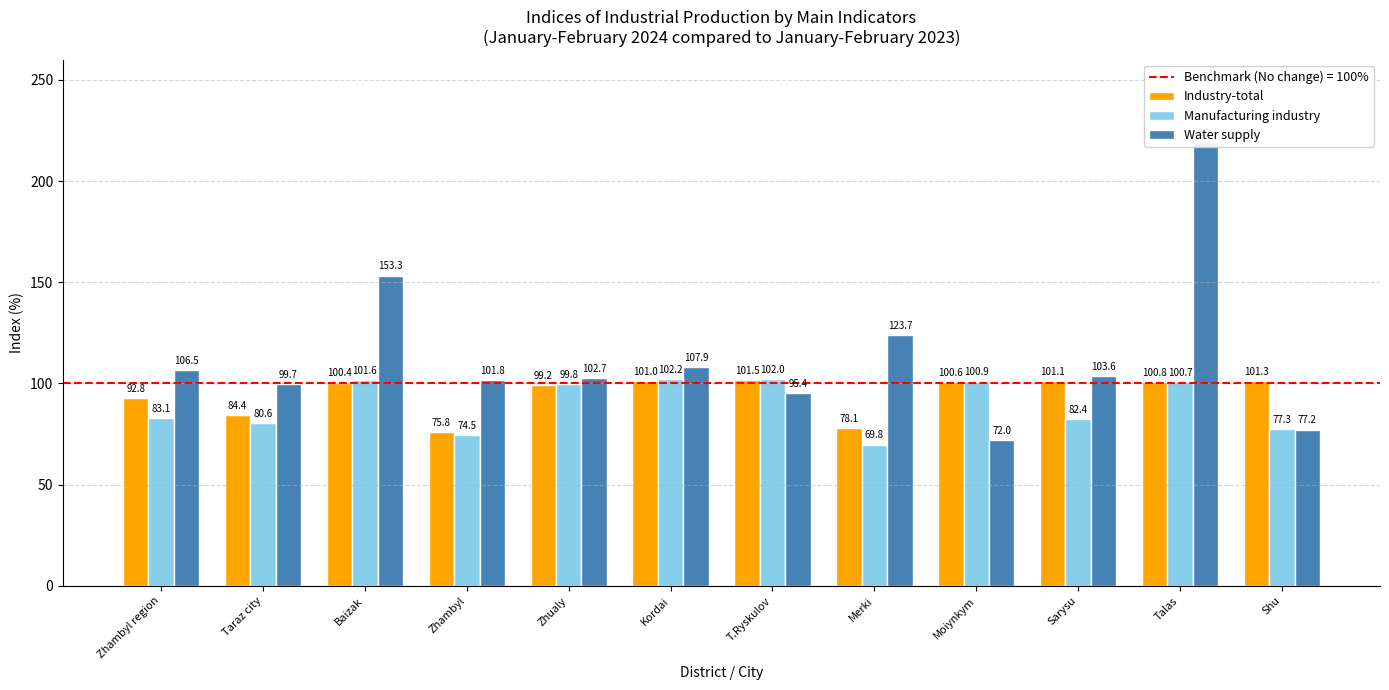

How many distinct data groups are displayed?

3